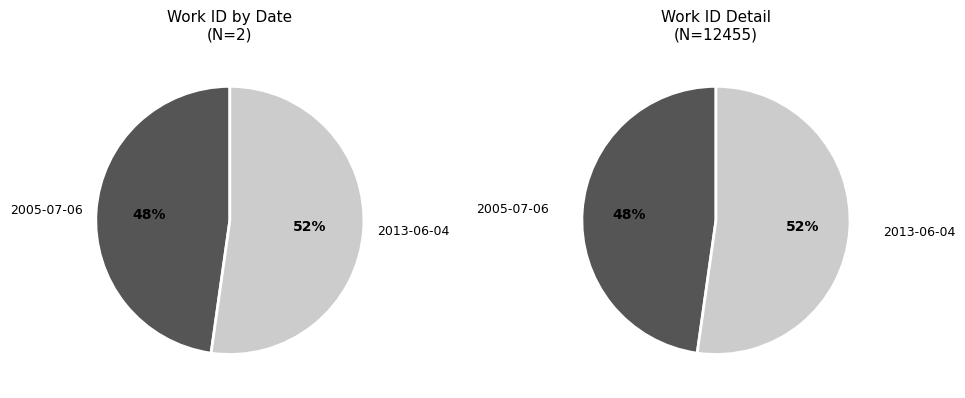

The 2013-06-04 slice represents 52% of the pie. True or false?

True